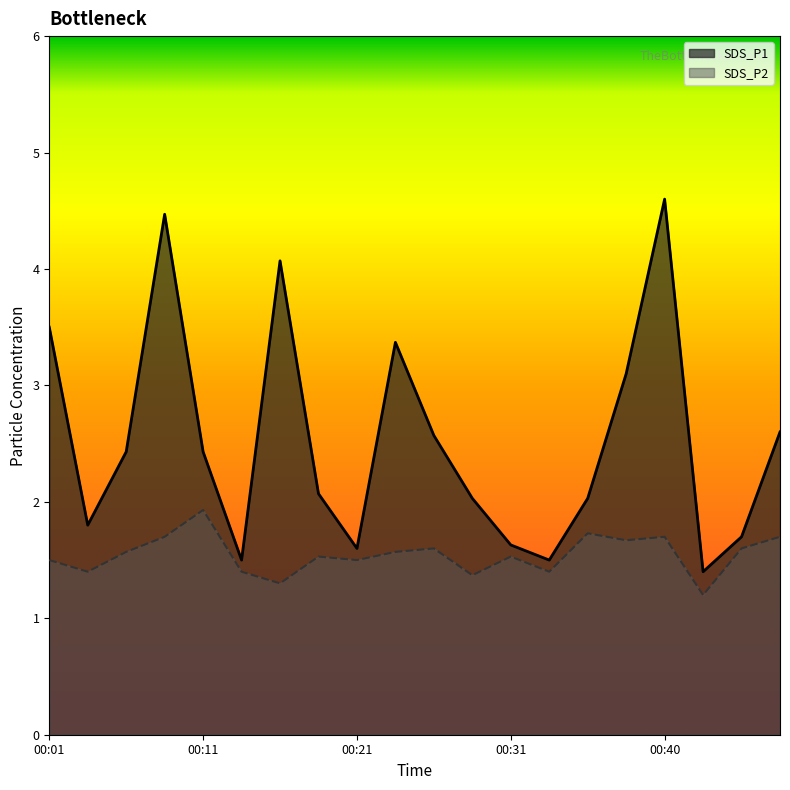

What is the difference between the highest and lowest values at 00:23?

1.8